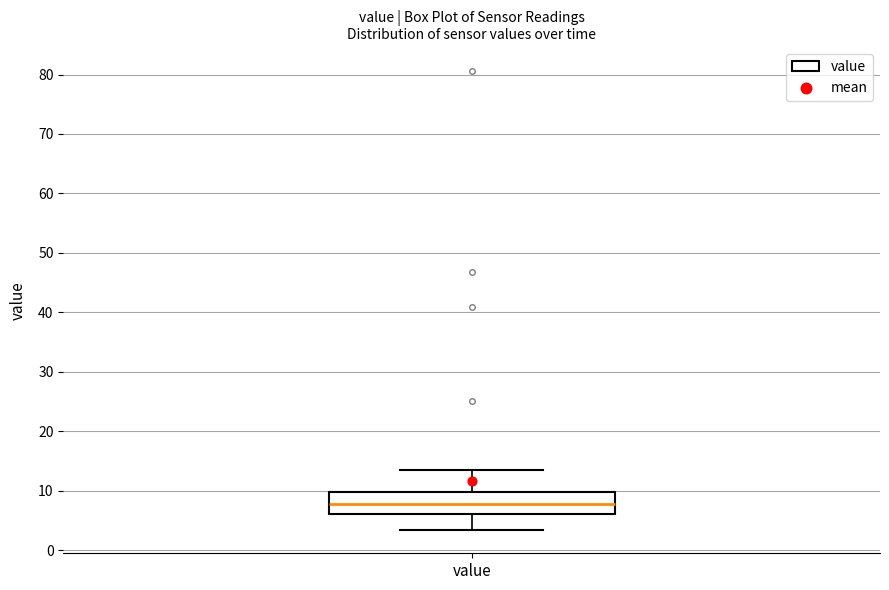

Read this box plot against the y-axis: the position of the median line, the range covered by the box, and the ends of both whiskers. The values are not printed on the chart, so give them approximately, as read against the axis.

median 8, box 6 to 10, whiskers 3 to 14